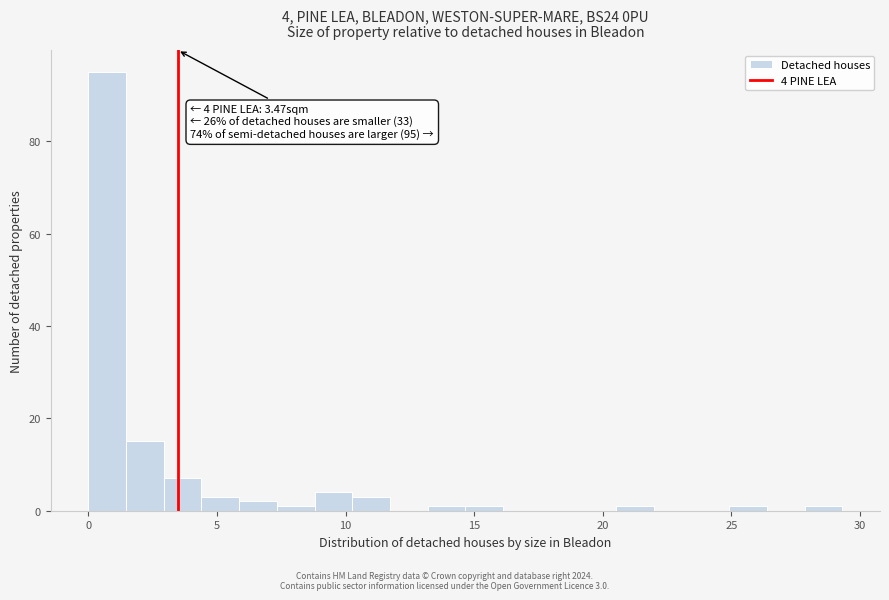

Around what value on the x-axis is the tallest bar? Give the approximate position of its centre, as read against the axis.

0.5